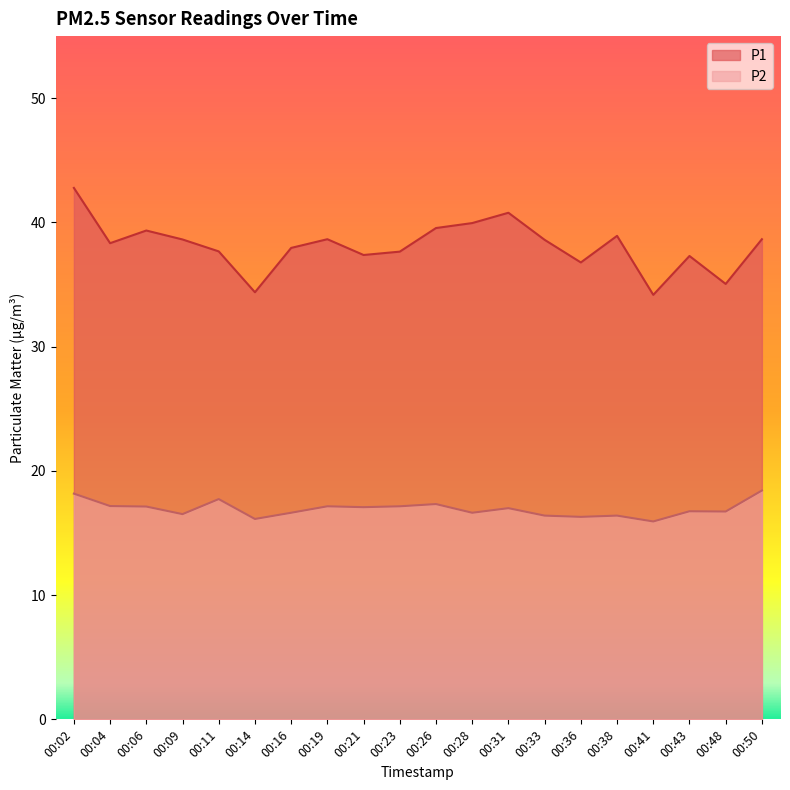

True or false: P2 has a value of 7.1 at 00:31.

False